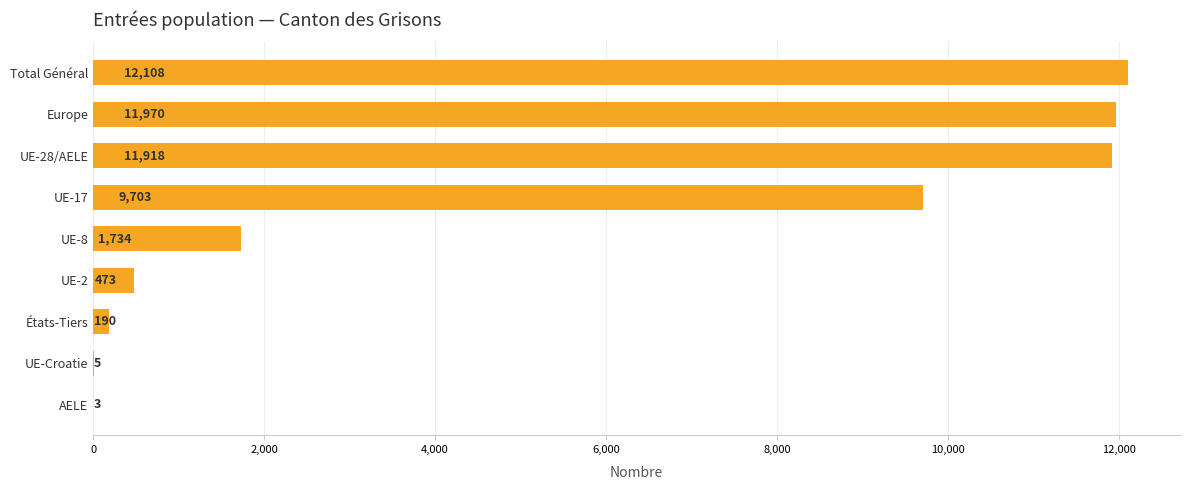

Reading top to bottom, list all the values displayed in this chart.

Total Général=12108	Europe=11970	UE-28/AELE=11918	UE-17=9703	UE-8=1734	UE-2=473	États-Tiers=190	UE-Croatie=5	AELE=3